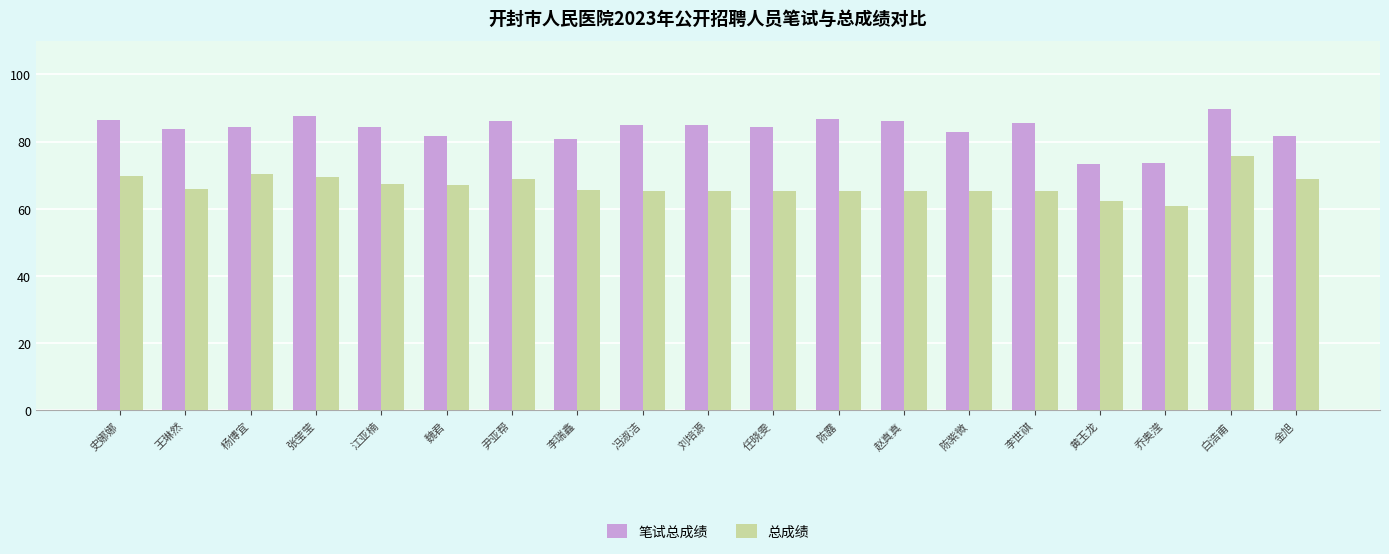

List the series in order of their peak value, lowest first.

总成绩, 笔试总成绩